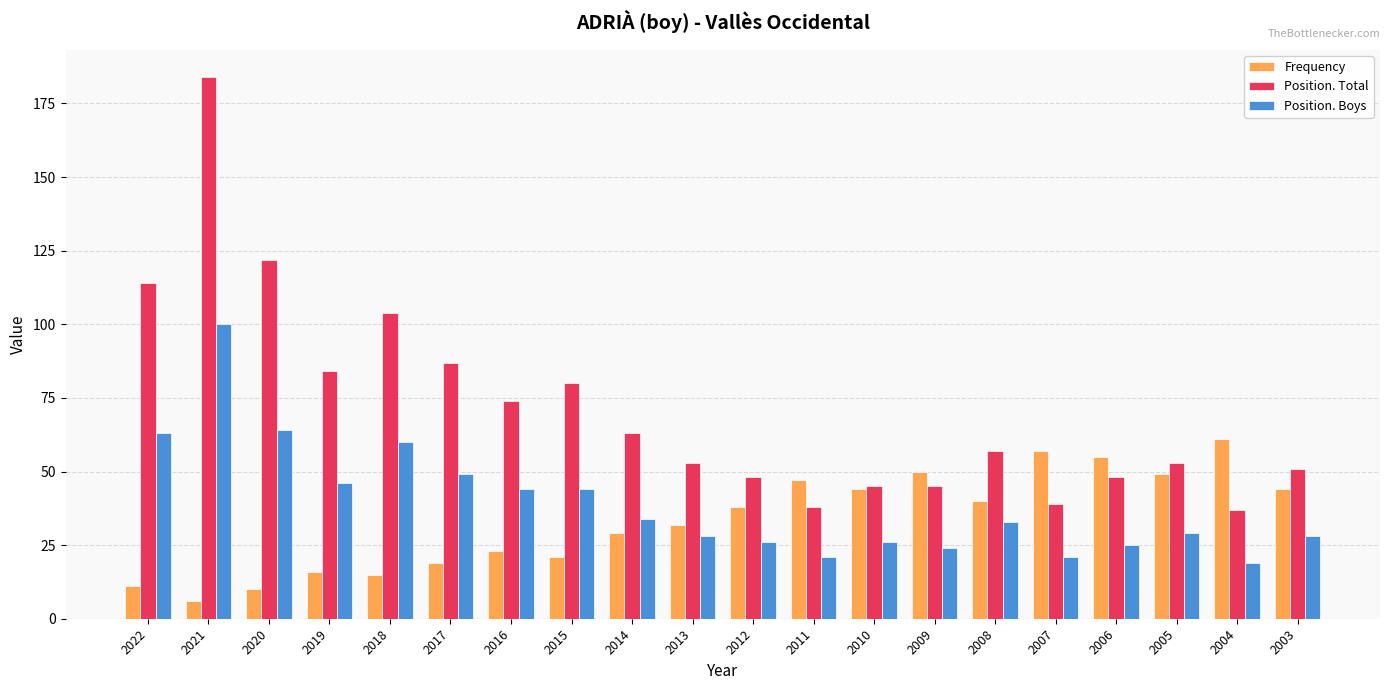

How many bars are there in each group?

3